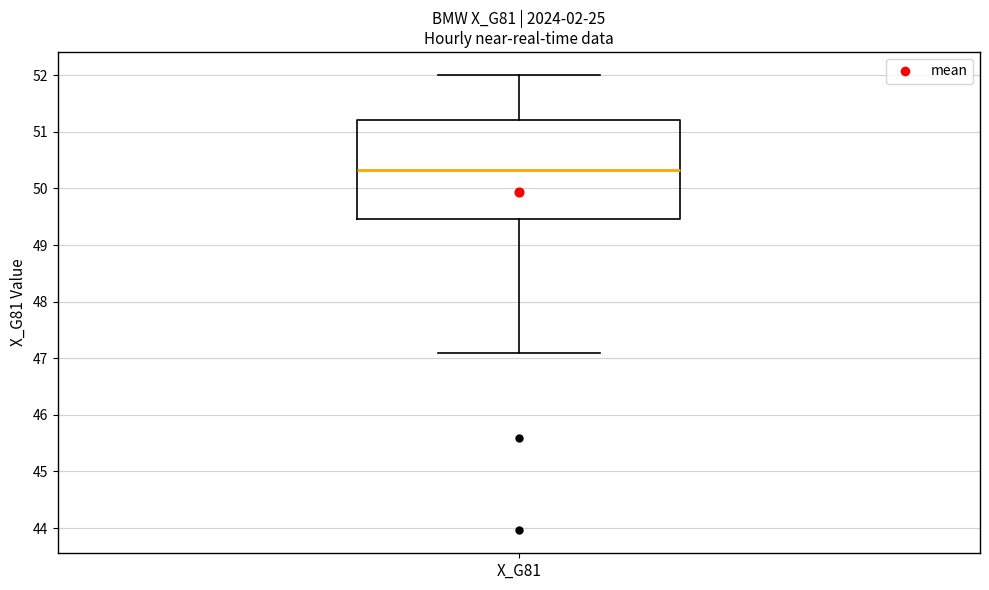

Where does the lower whisker of the box for X_G81 end on the y-axis? The values are not printed on the chart, so give them approximately, as read against the axis.

47.1